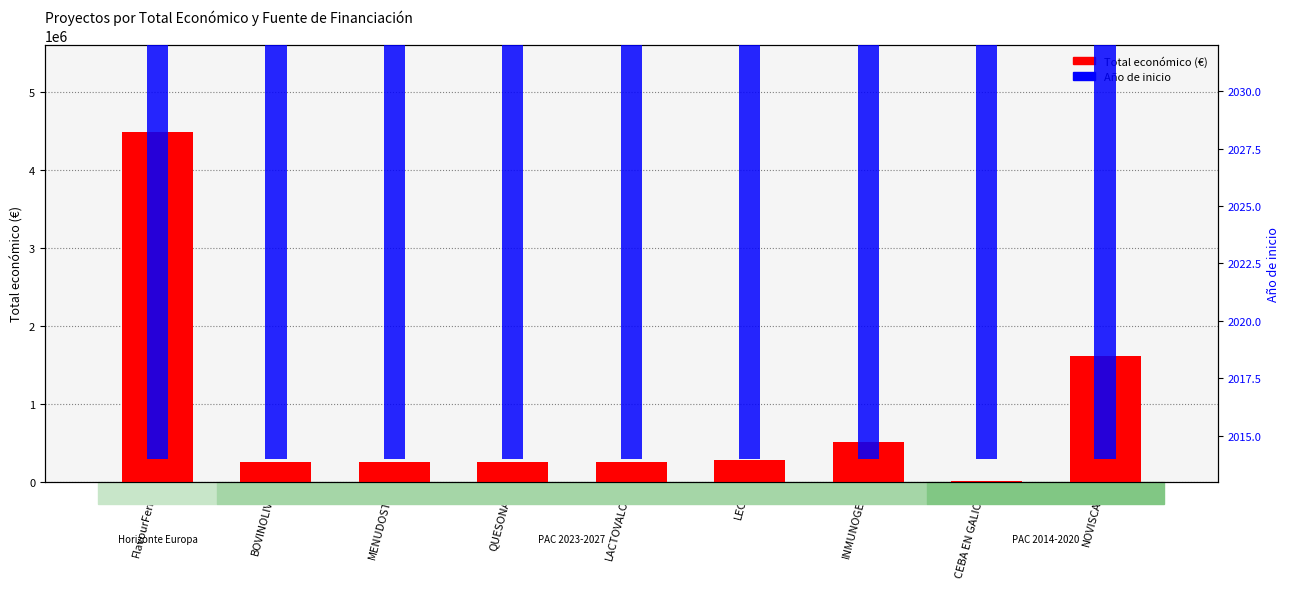

What is the average value of the Total económico series?

876256